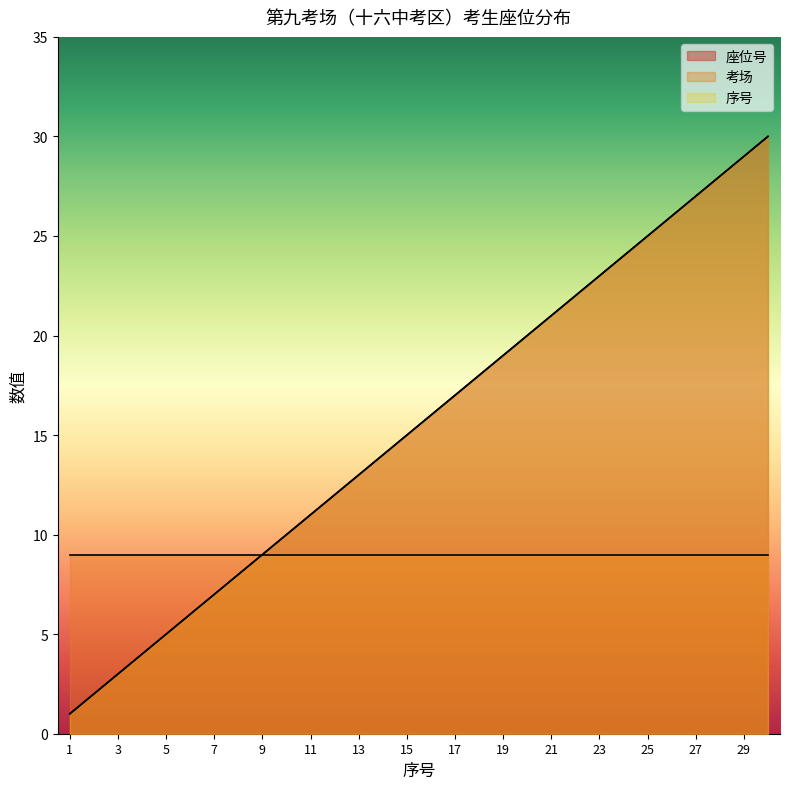

What is the smallest value displayed?

1